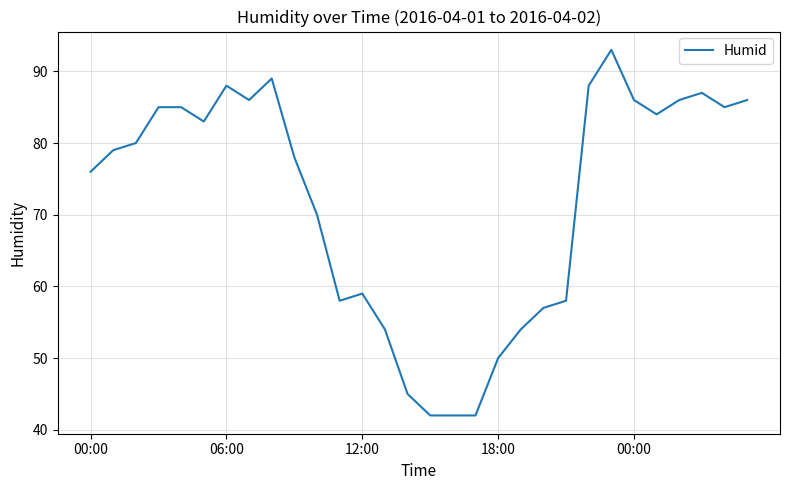

What is the minimum value shown in the chart?

42